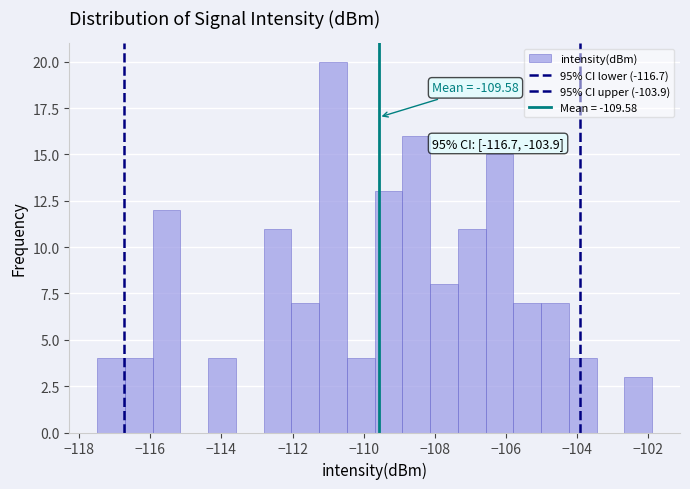

Around what value on the x-axis is the tallest bar? Give the approximate position of its centre, as read against the axis.

-110.8